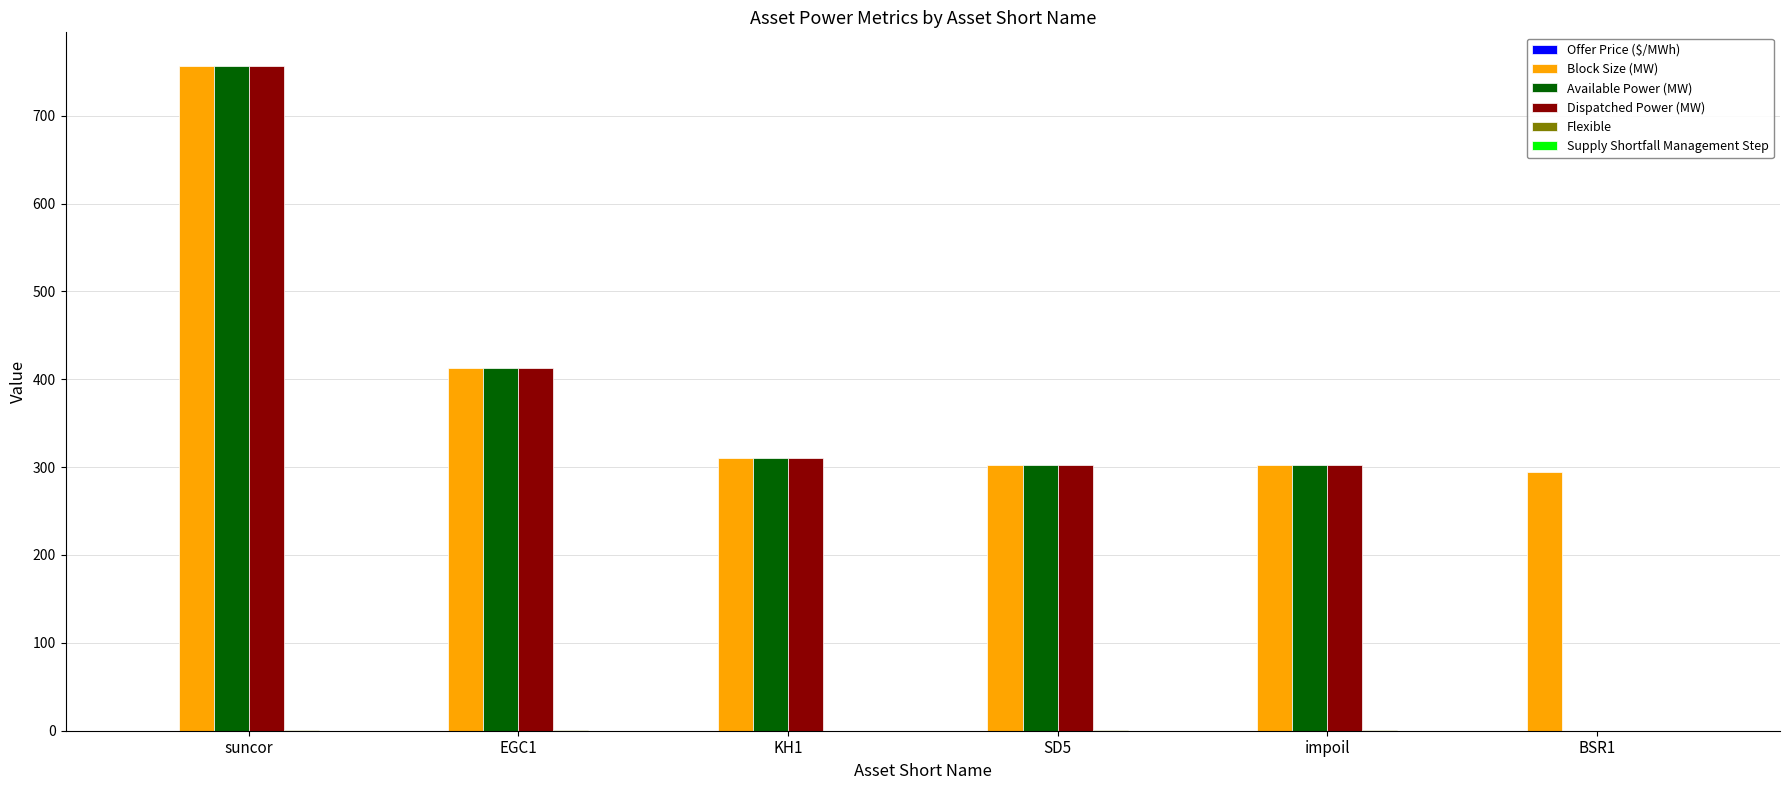

Which series has the largest total across all categories?

Block Size (MW)